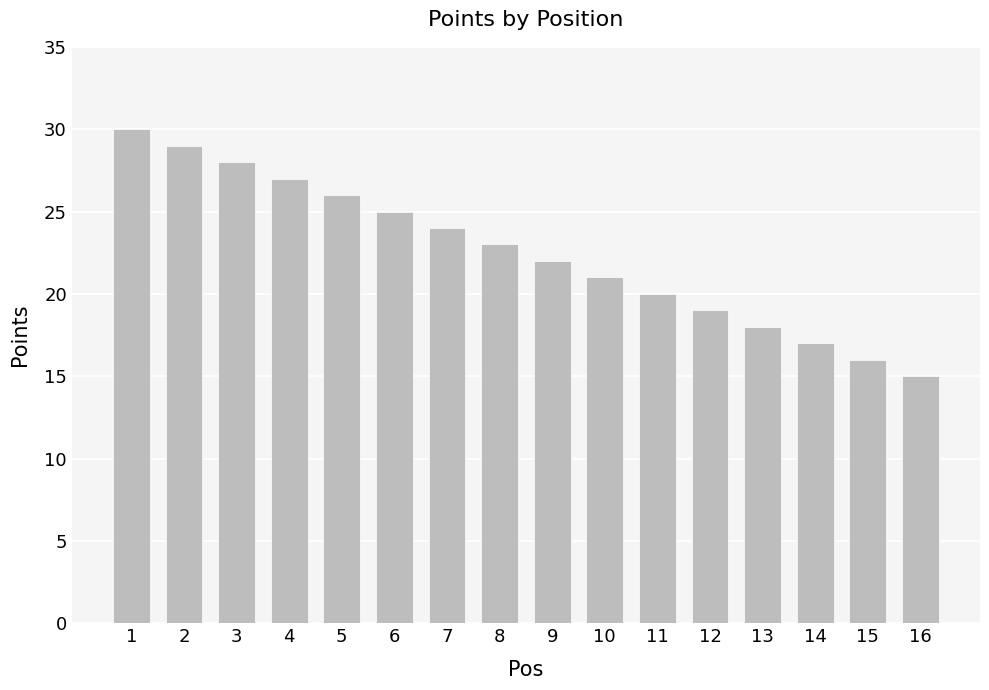

Which category has the lowest value across all series?

16